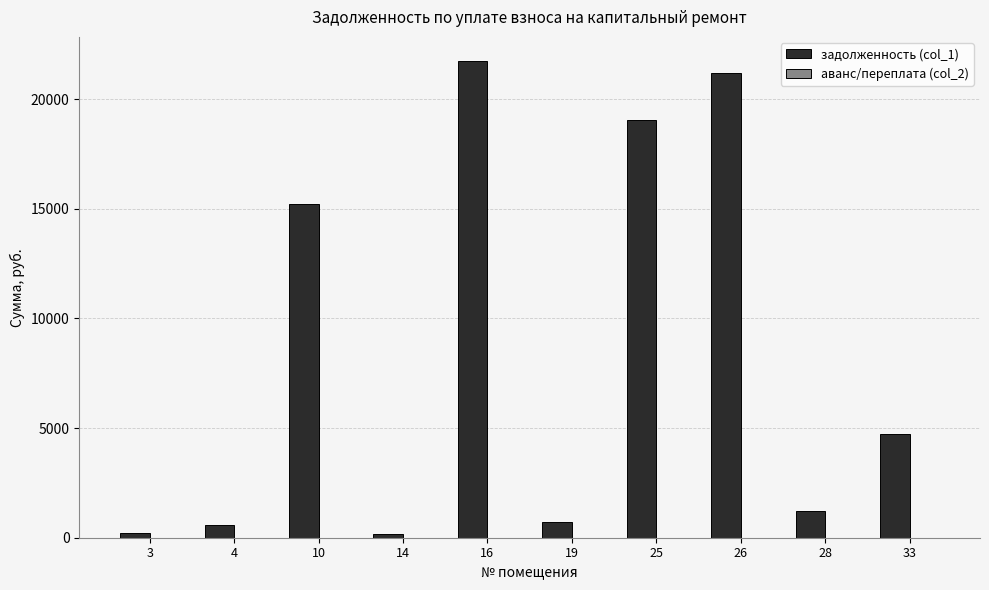

What is the difference between the maximum and minimum values?

21590.4